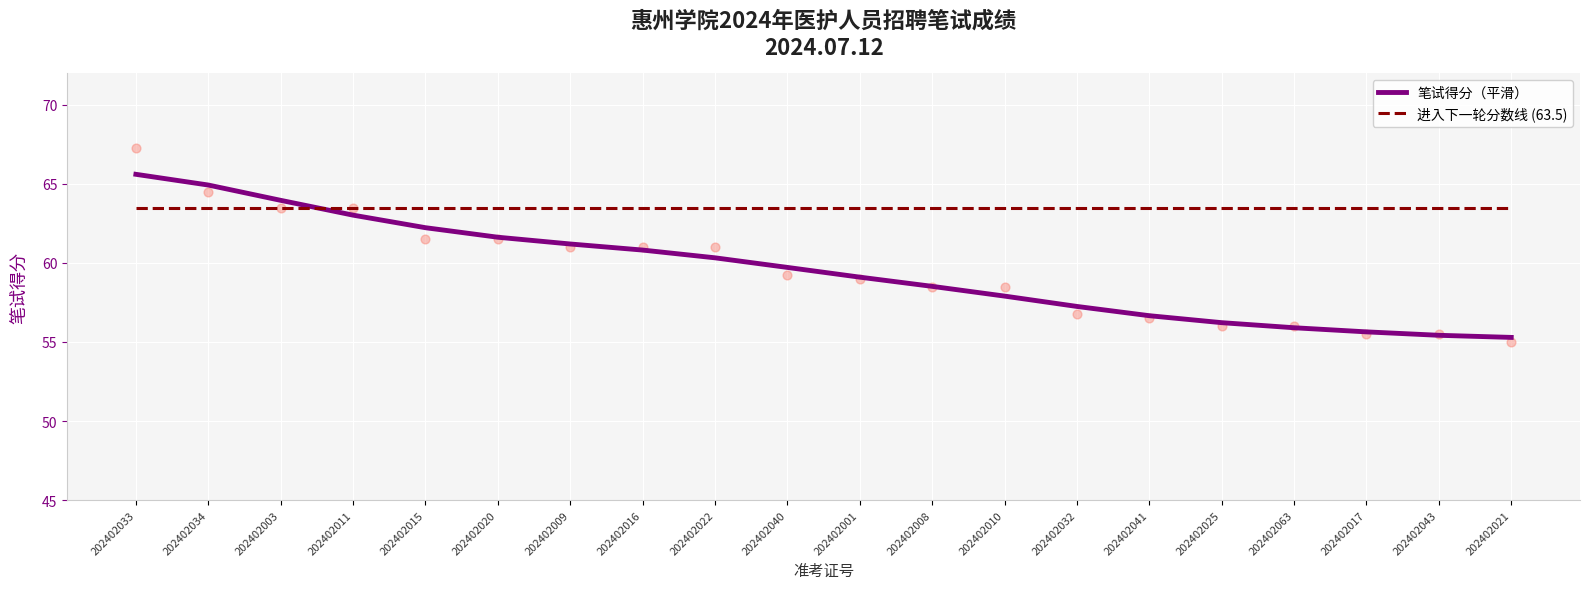

At how many categories does at least one series exceed 63?

20